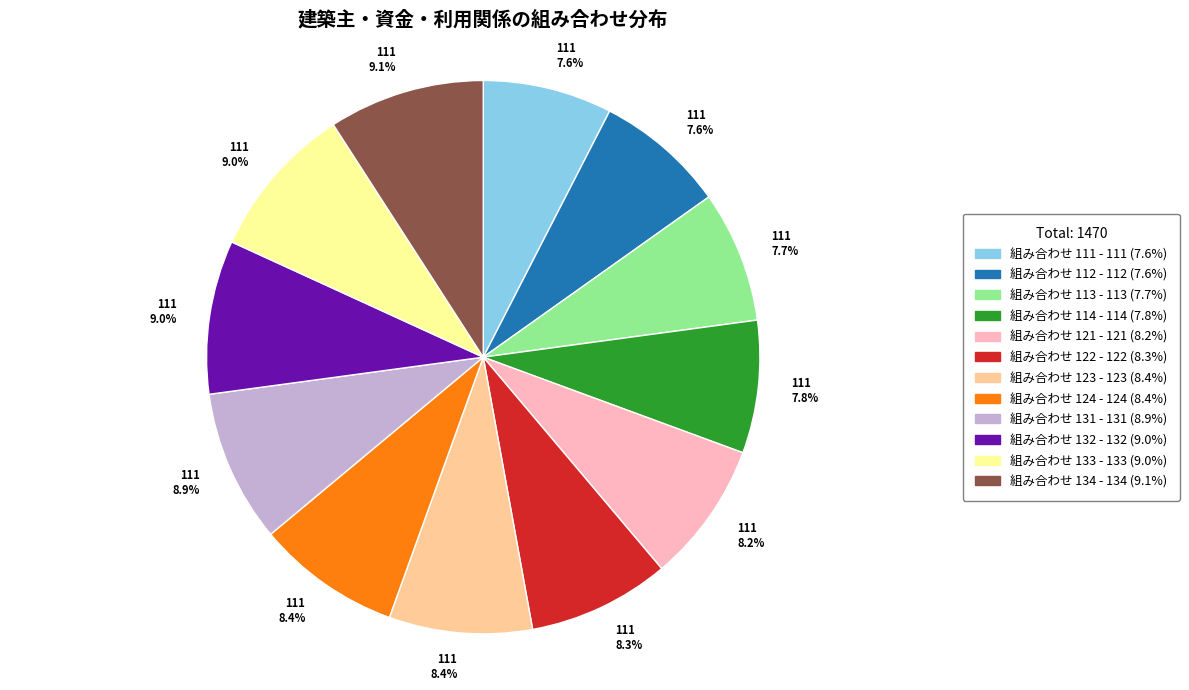

To the nearest percent, what is the average slice percentage?

8%